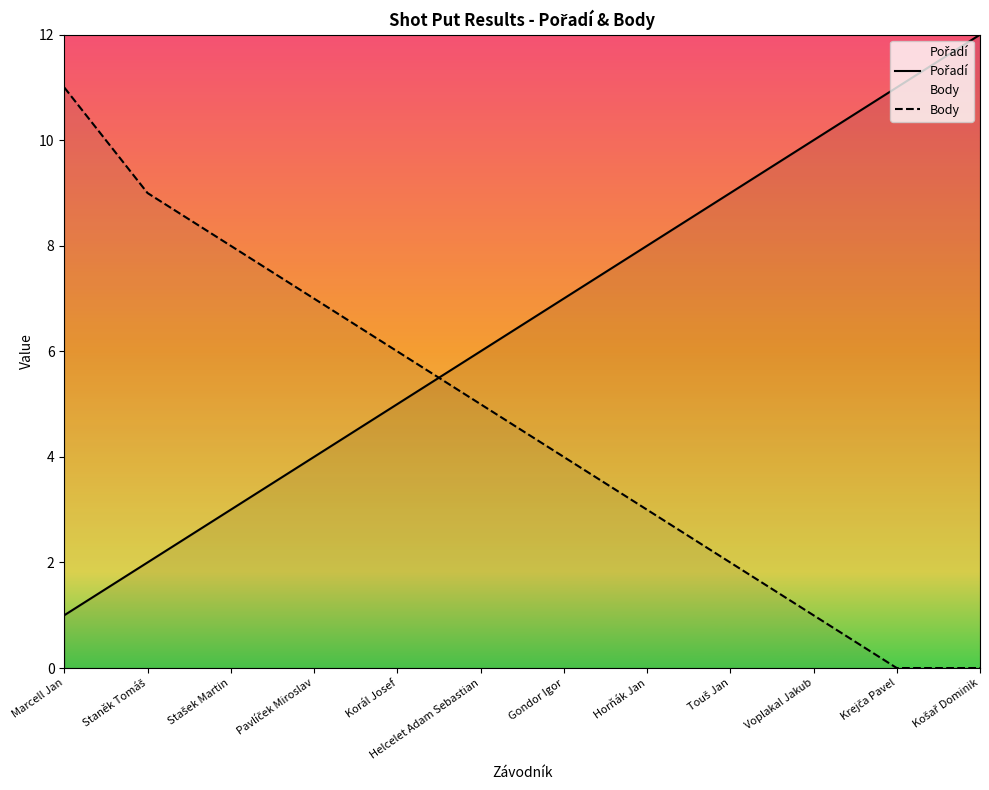

At which label does Body first exceed 5?

Marcell Jan